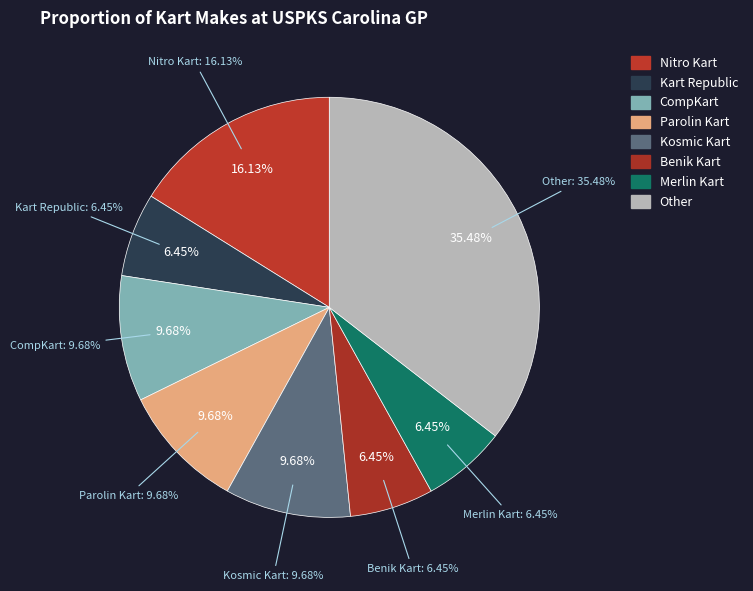

To the nearest percent, what is the combined percentage of Nitro Kart and Kosmic Kart?

26%